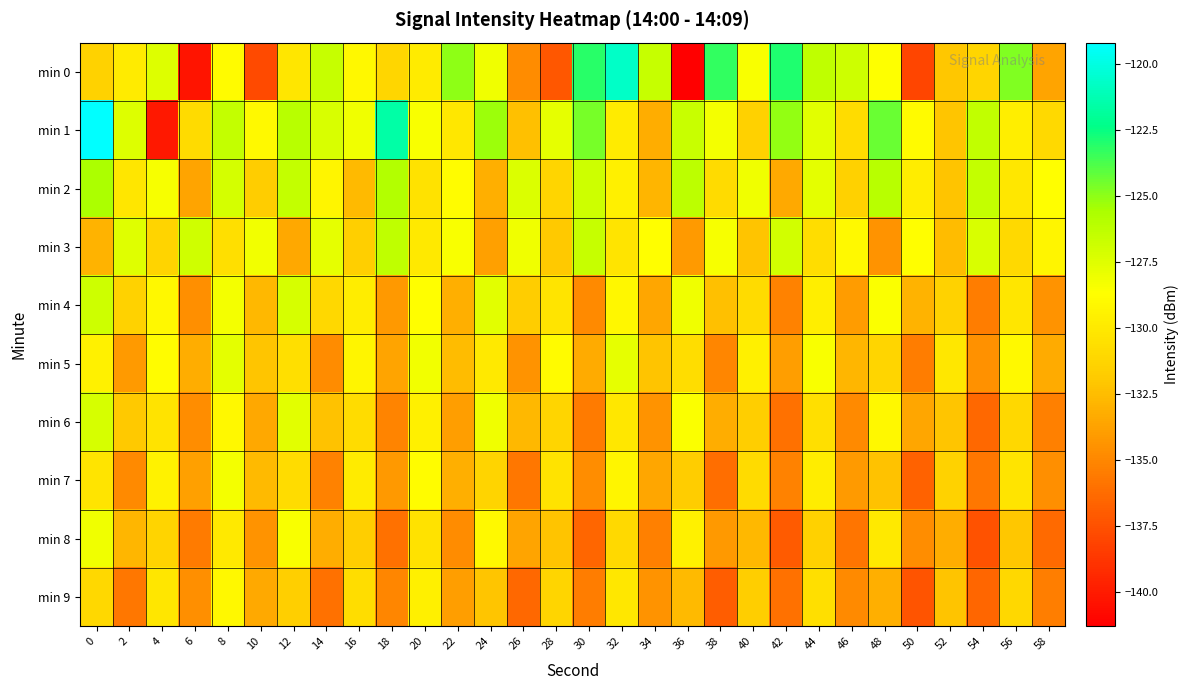

Rank the series at 46 from highest to lowest value.

min 0, min 3, min 1, min 2, min 5, min 4, min 7, min 6, min 9, min 8